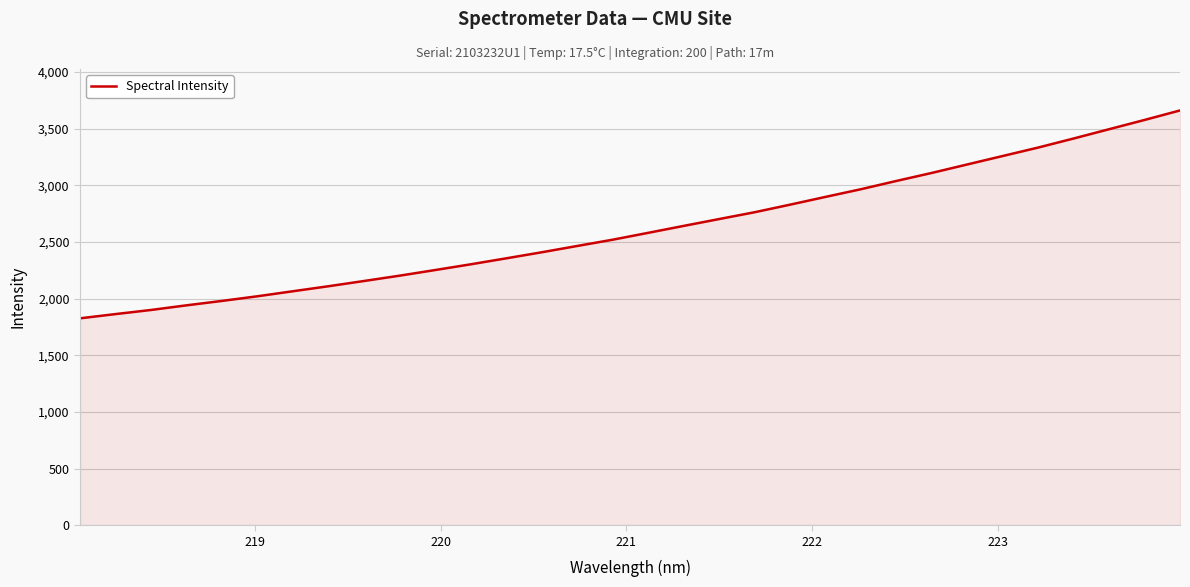

How many lines are shown in the chart?

1